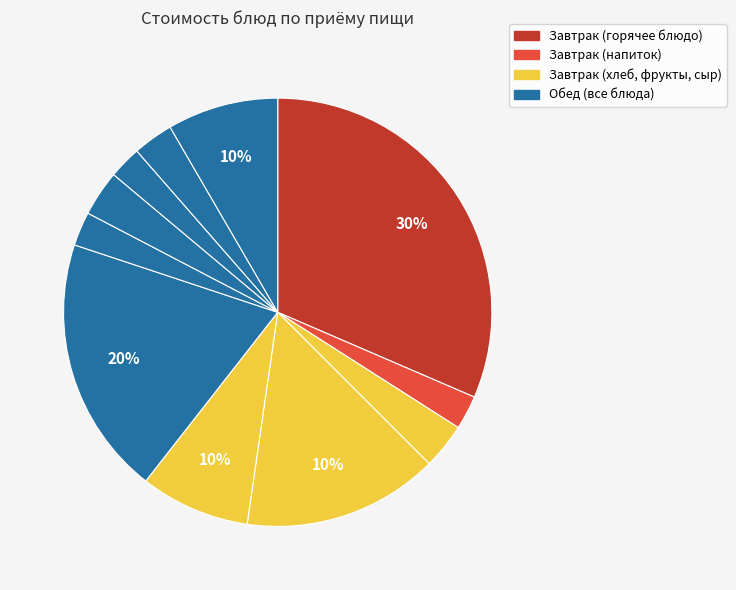

True or false: Сыр порциями accounts for 8% of the total.

True